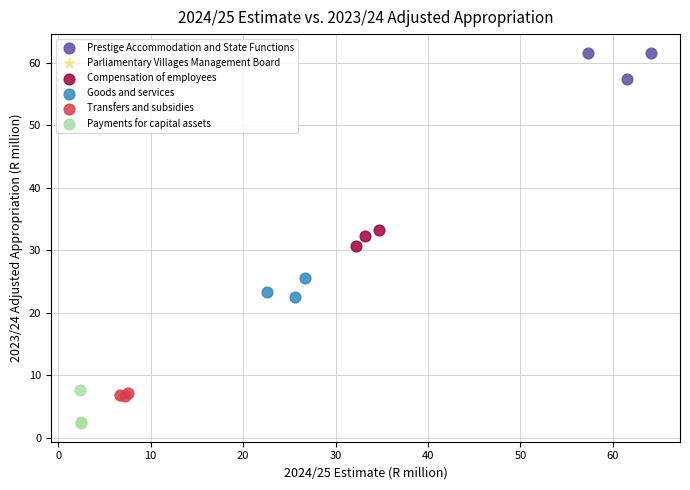

Which series reaches the minimum Y coordinate?

Payments for capital assets